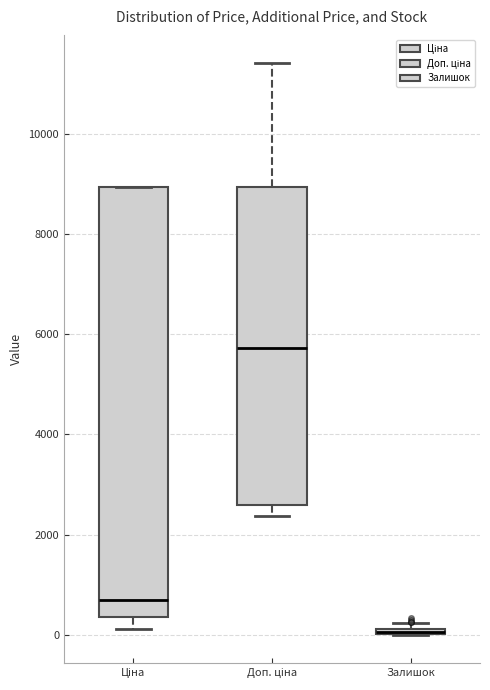

Where is the upper edge of the box for Доп. ціна on the y-axis? The values are not printed on the chart, so give them approximately, as read against the axis.

9000